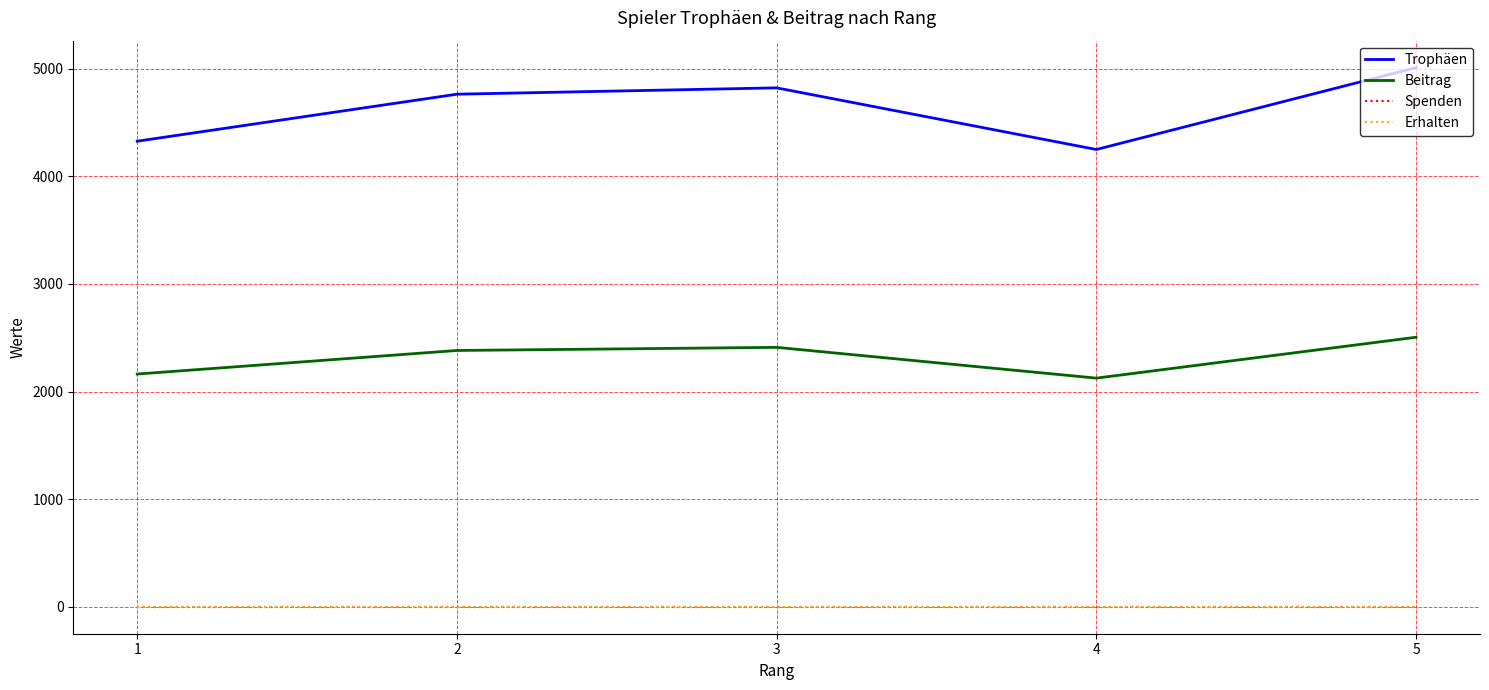

True or false: Erhalten and Trophäen cross at least once.

False